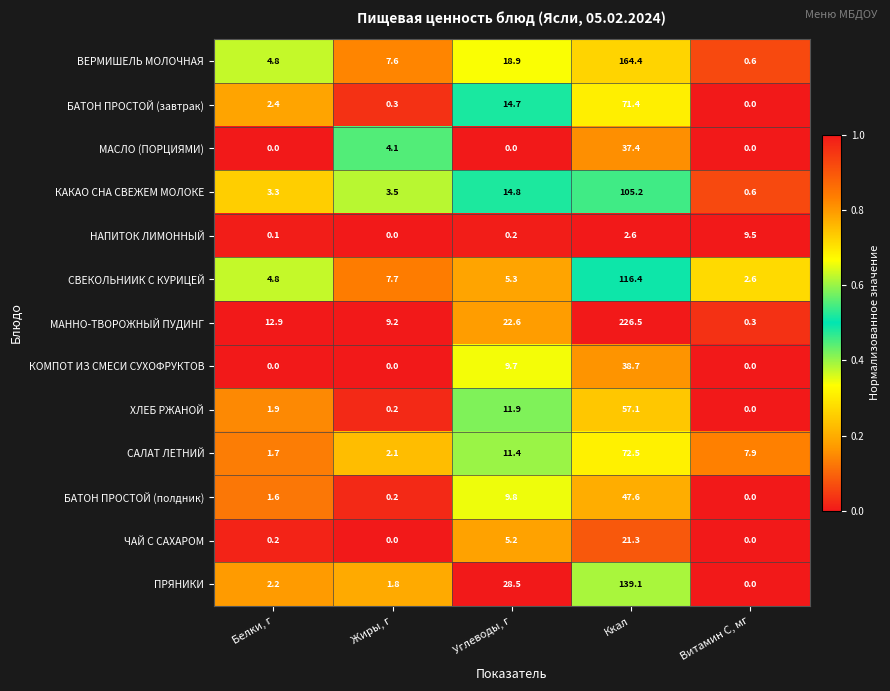

The САЛАТ ЛЕТНИЙ series shows 19.0 at Углеводы, г. True or false?

False